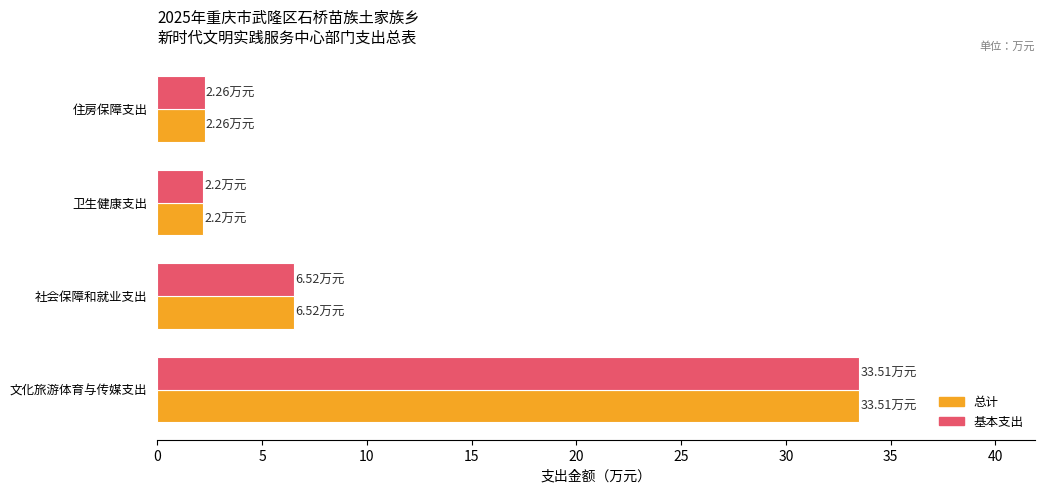

What is the total value across all series at 住房保障支出?

4.5